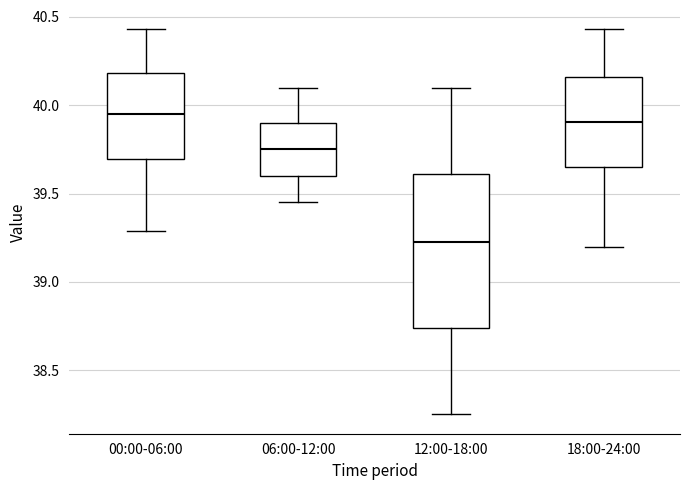

Reading left to right, read every box against the y-axis: the position of its median line, the range the box covers, and the ends of its whiskers. The values are not printed on the chart, so give them approximately, as read against the axis.

00:00-06:00: median 39.95, box 39.70 to 40.20, whiskers 39.30 to 40.45
06:00-12:00: median 39.75, box 39.60 to 39.90, whiskers 39.45 to 40.10
12:00-18:00: median 39.25, box 38.75 to 39.60, whiskers 38.25 to 40.10
18:00-24:00: median 39.90, box 39.65 to 40.15, whiskers 39.20 to 40.45